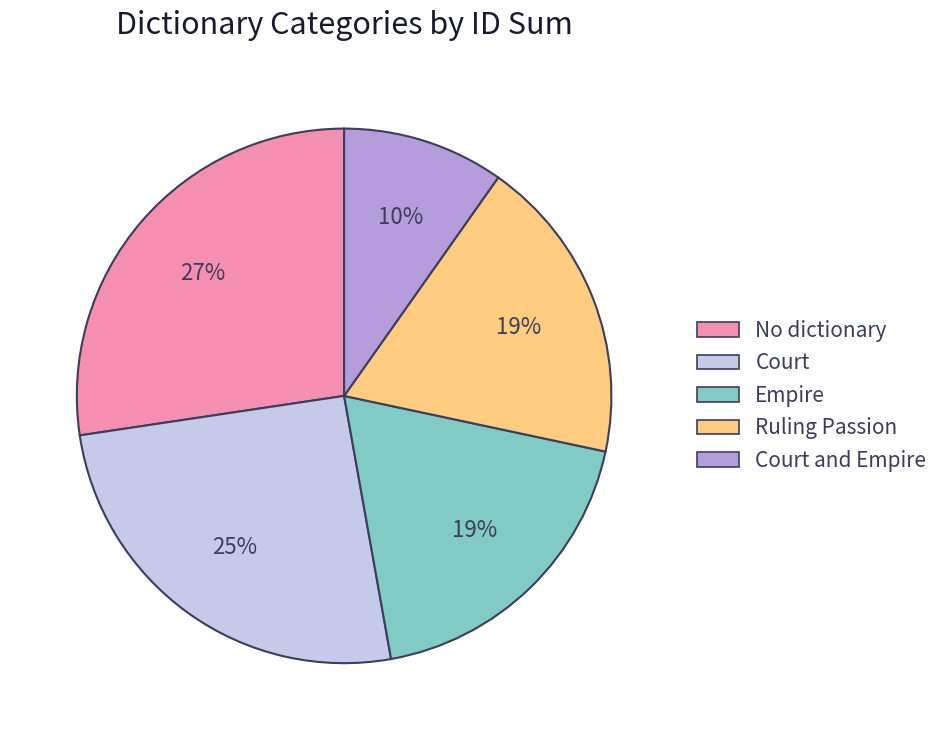

Is there a majority slice in this chart?

No